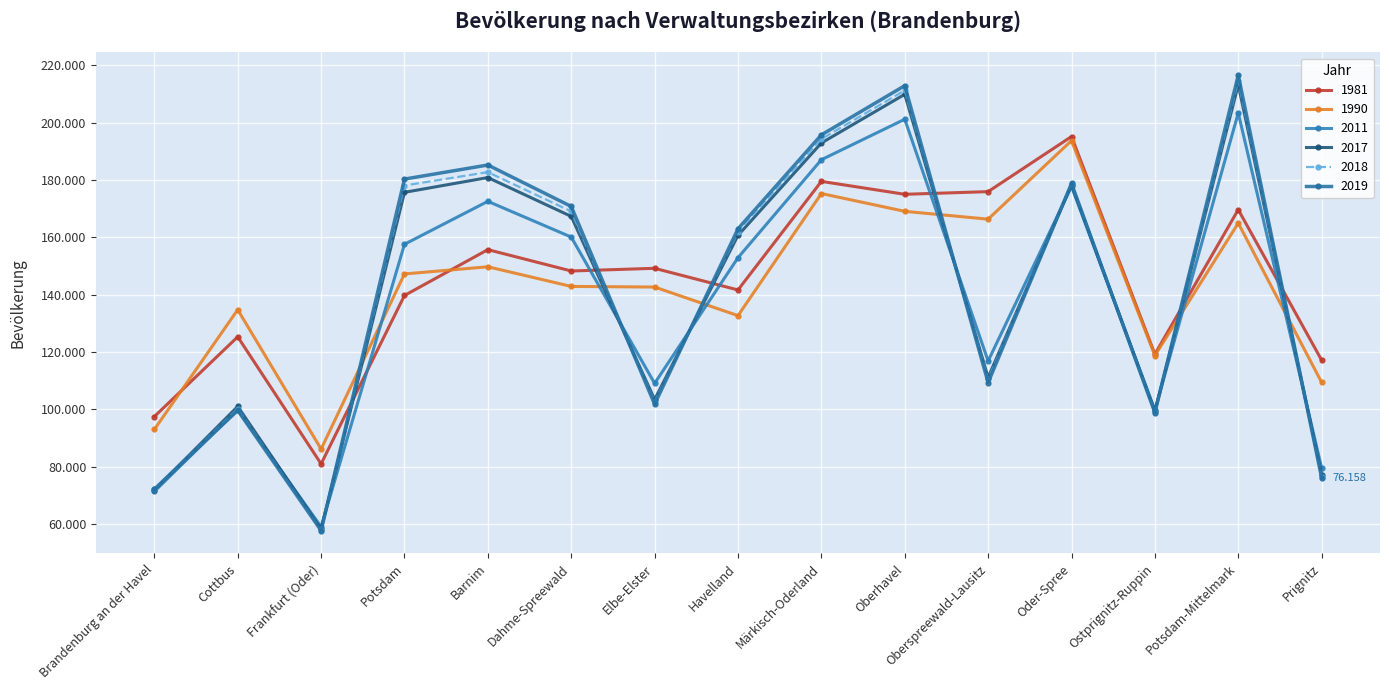

What value does the 2017 series have at Dahme-Spreewald, to the nearest 10?

167320